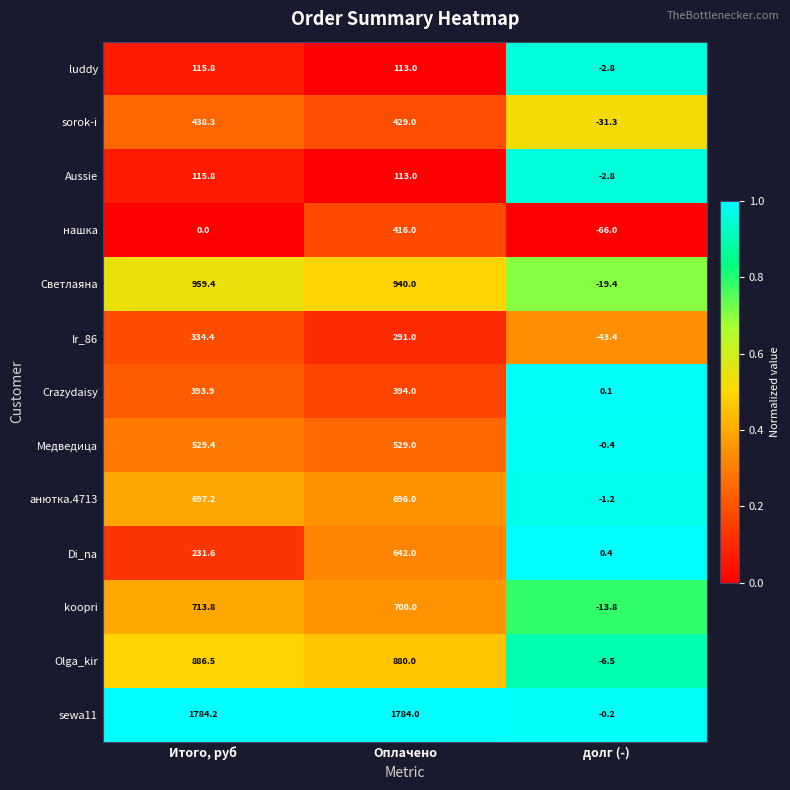

The Светлаяна series shows 1382.2 at Итого, руб. True or false?

False